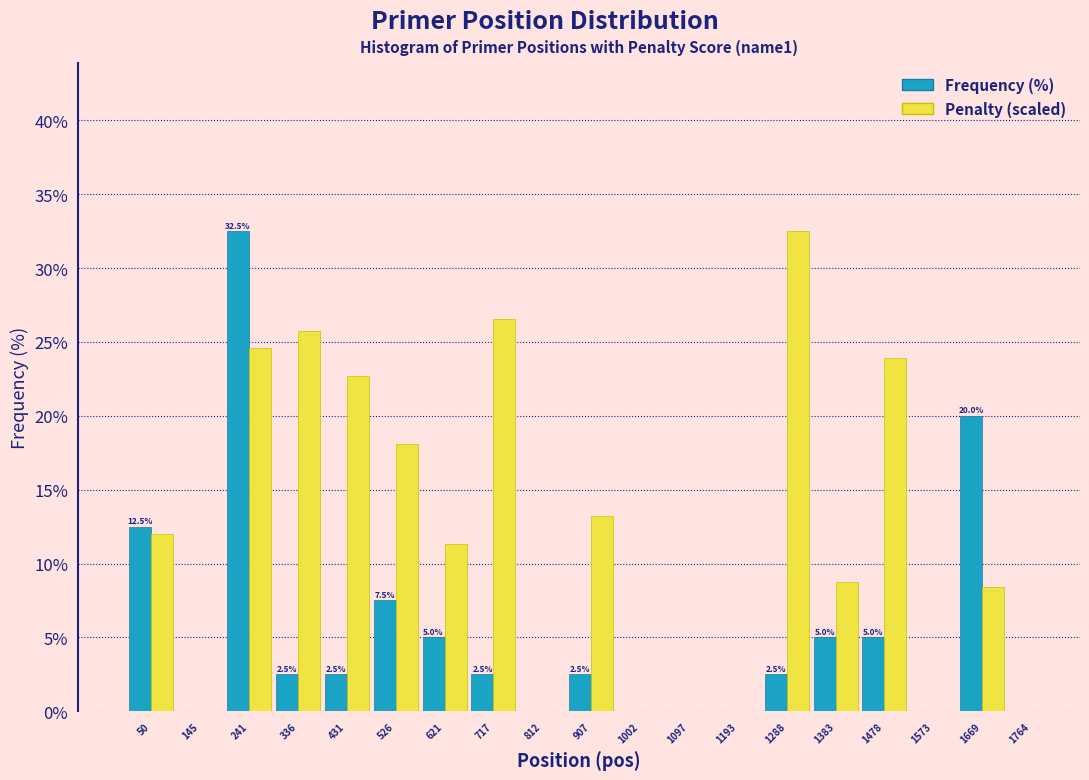

In the Frequency (%) series, which range on the x-axis has the tallest bar?

190 to 290